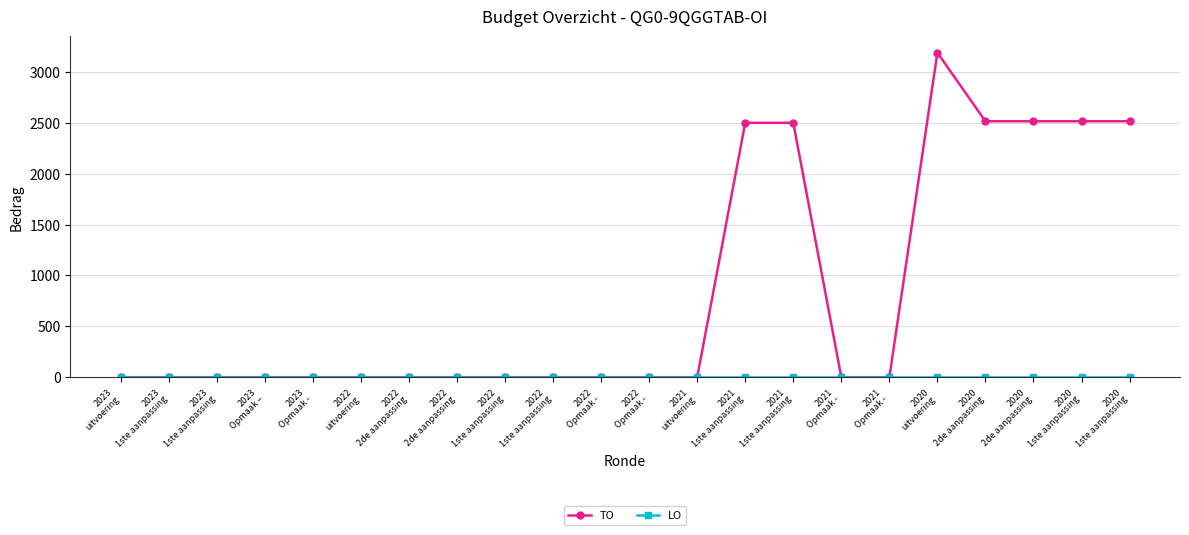

How many data points does each series have?

22